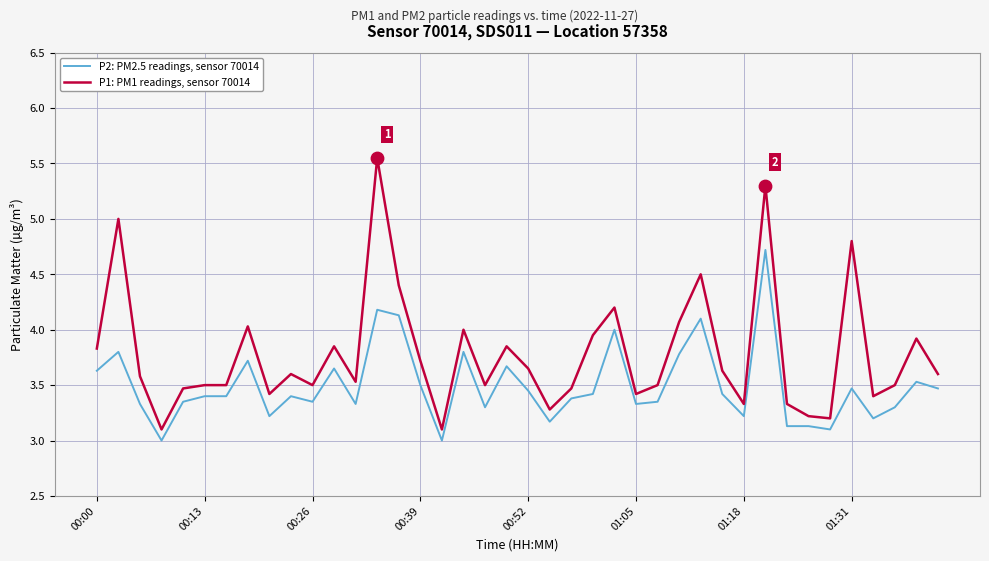

Which series has the widest spread of values?

P1: PM1 readings, sensor 70014